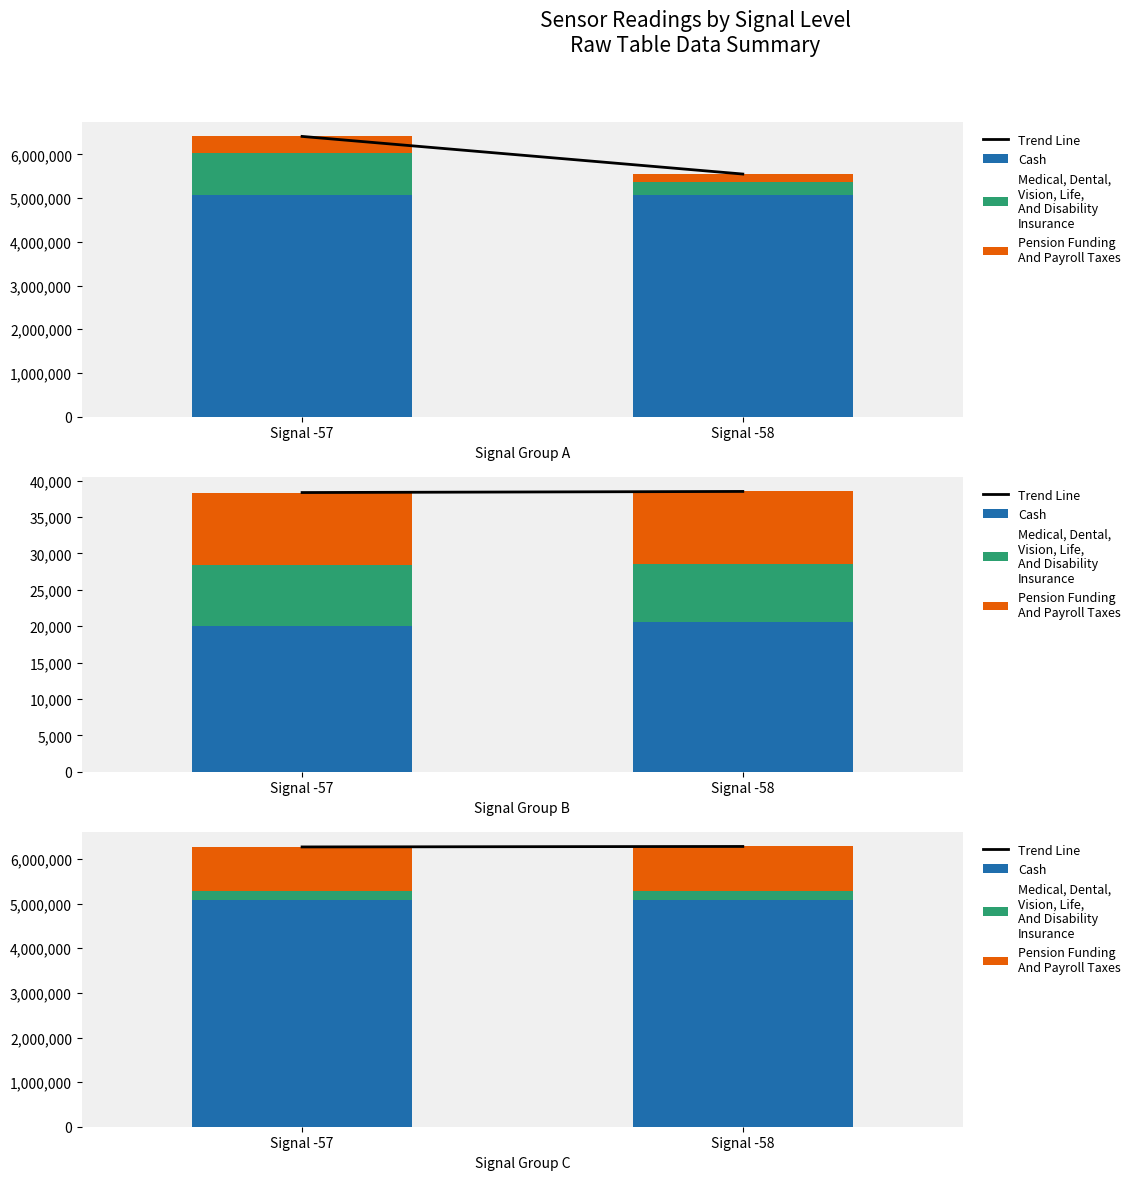

Which series changed the most between Signal -57 and Signal -58?

Trend Line